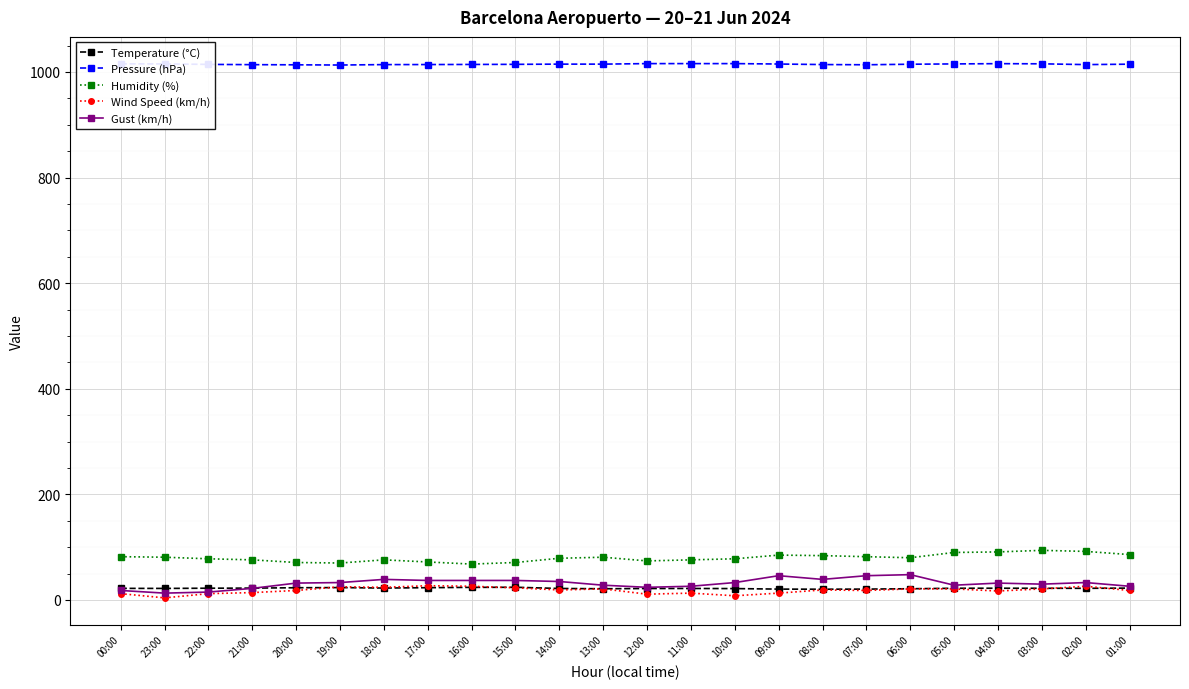

What is the difference between the second highest and second lowest values in the Pressure (hPa) series?

2.3